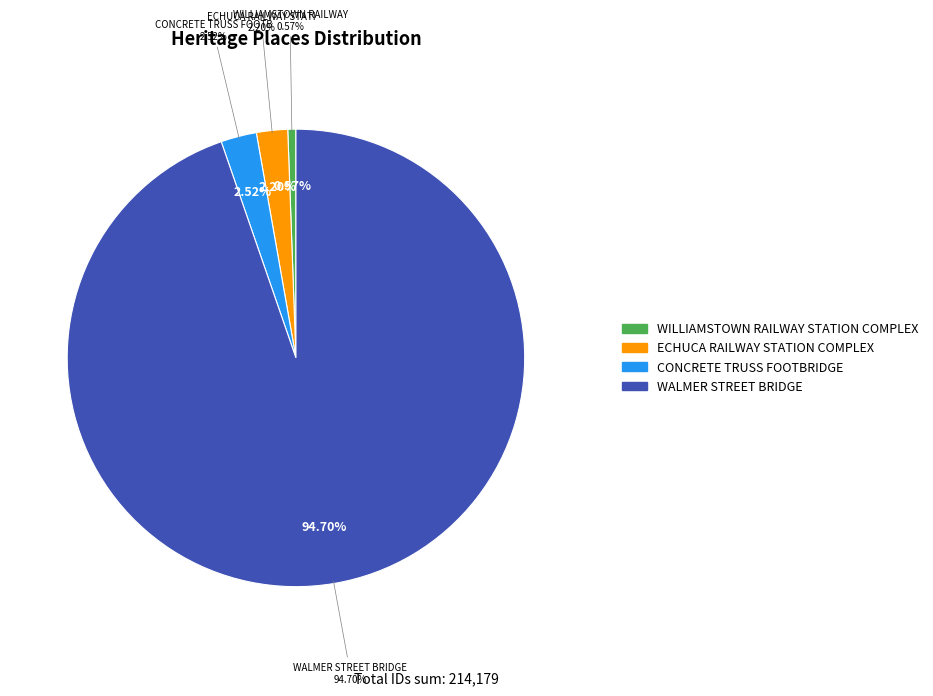

Combined, what portion of the pie is WALMER STREET BRIDGE and ECHUCA RAILWAY STATION COMPLEX?

96.9%